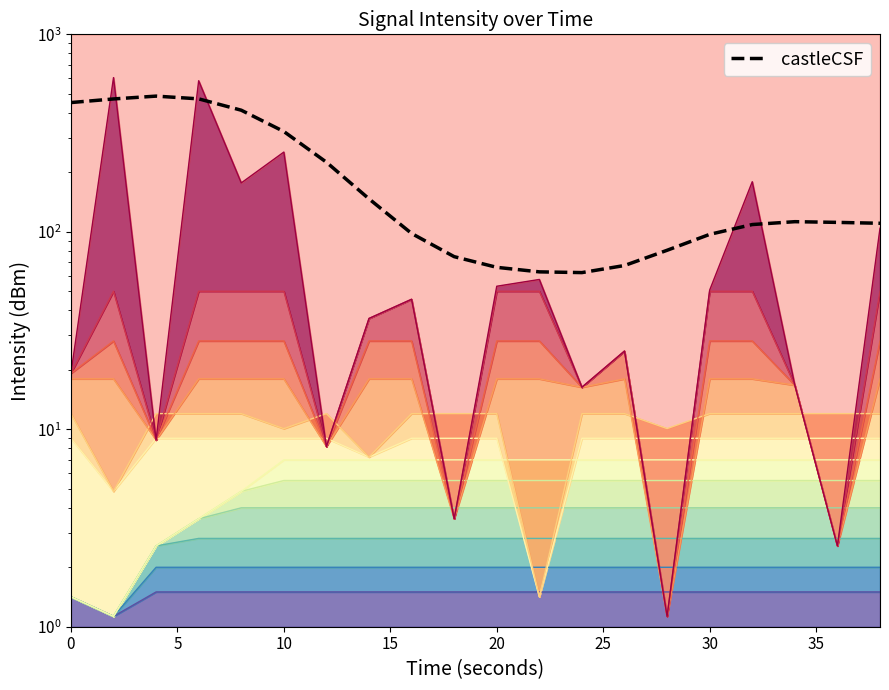

What is the smallest value displayed?

62.1